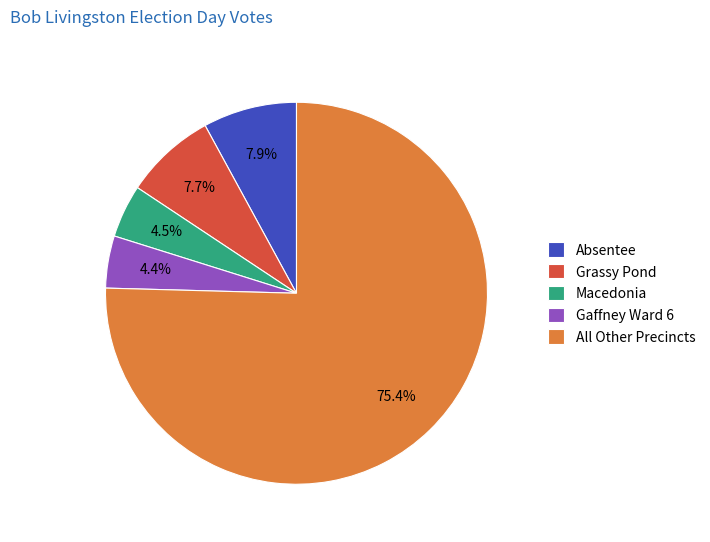

How many slices are in this pie chart?

5